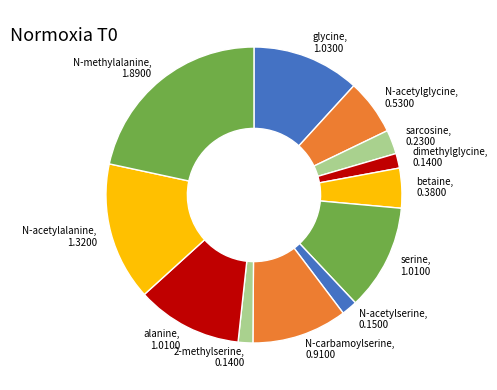

How many segments does this pie chart have?

12